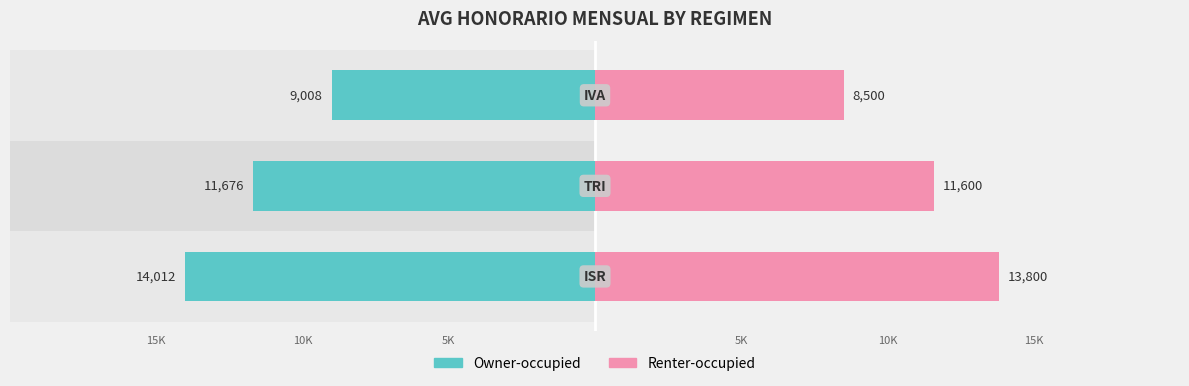

Reading right to left, extract all data points from this chart.

Owner-occupied: -9008	-11676	-14012
Renter-occupied: 8500	11600	13800